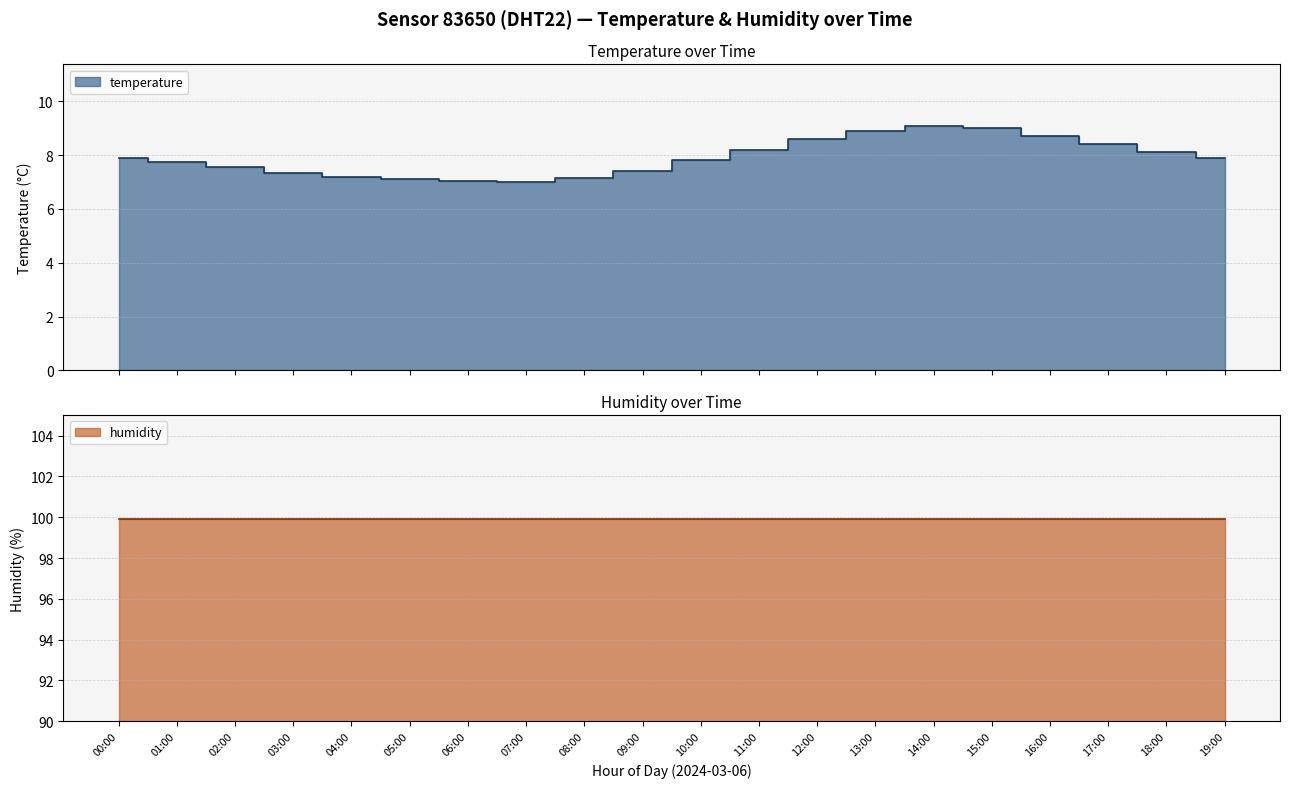

Reading left to right, extract all data points from this chart.

00:00=7.9	01:00=7.8	02:00=7.5	03:00=7.3	04:00=7.2	05:00=7.1	06:00=7.0	07:00=7.0	08:00=7.2	09:00=7.4	10:00=7.8	11:00=8.2	12:00=8.6	13:00=8.9	14:00=9.1	15:00=9.0	16:00=8.7	17:00=8.4	18:00=8.1	19:00=7.9